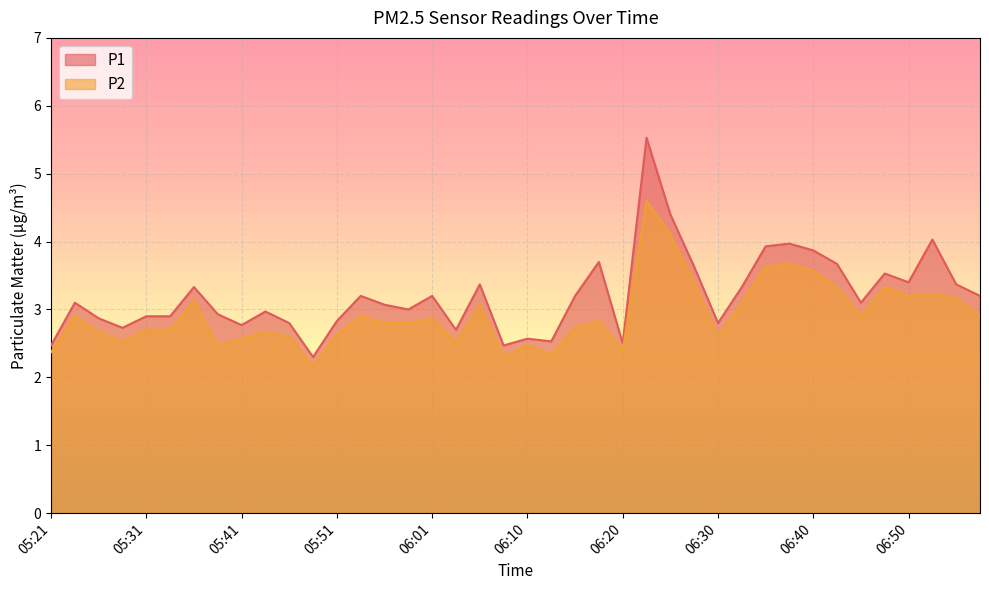

Which series has the widest spread of values?

P1